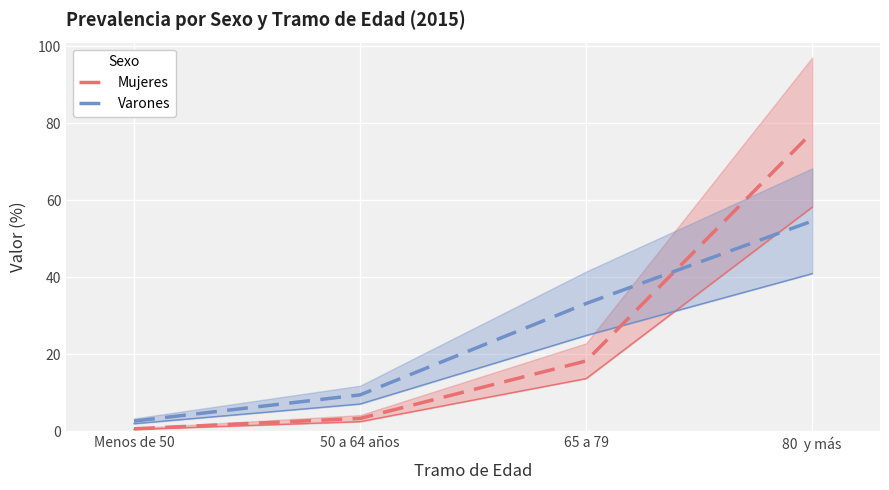

What is the total value across all series at 80  y más?

132.2